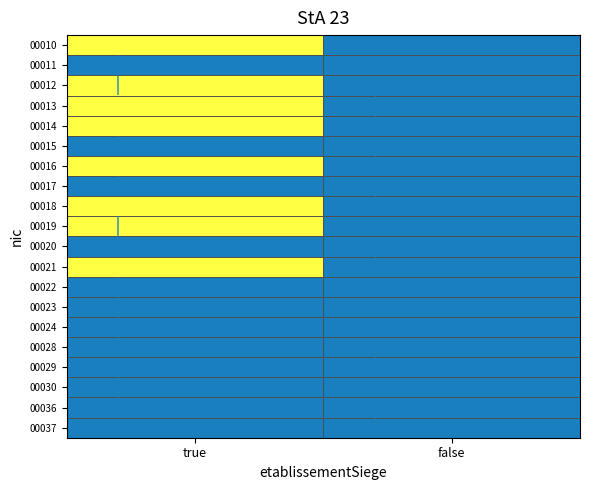

Rank the series at true from lowest to highest value.

00029, 00037, 00011, 00015, 00017, 00020, 00022, 00023, 00024, 00028, 00030, 00036, 00012, 00019, 00014, 00018, 00021, 00010, 00013, 00016